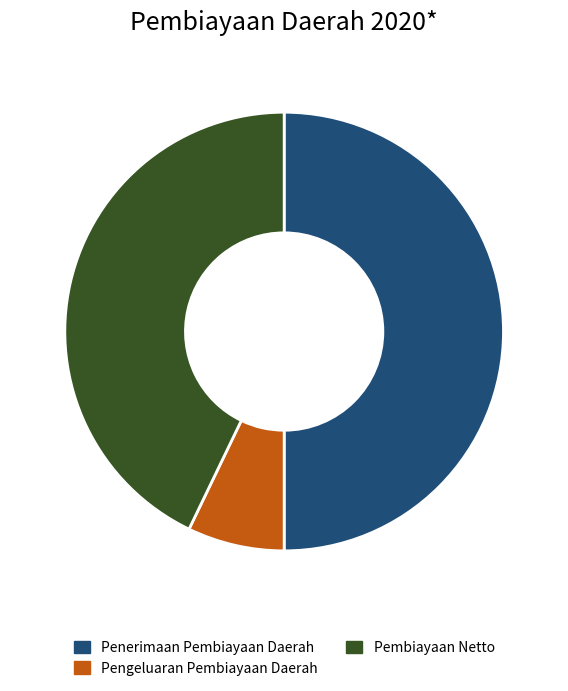

The Pengeluaran Pembiayaan Daerah slice represents 7% of the pie. True or false?

True